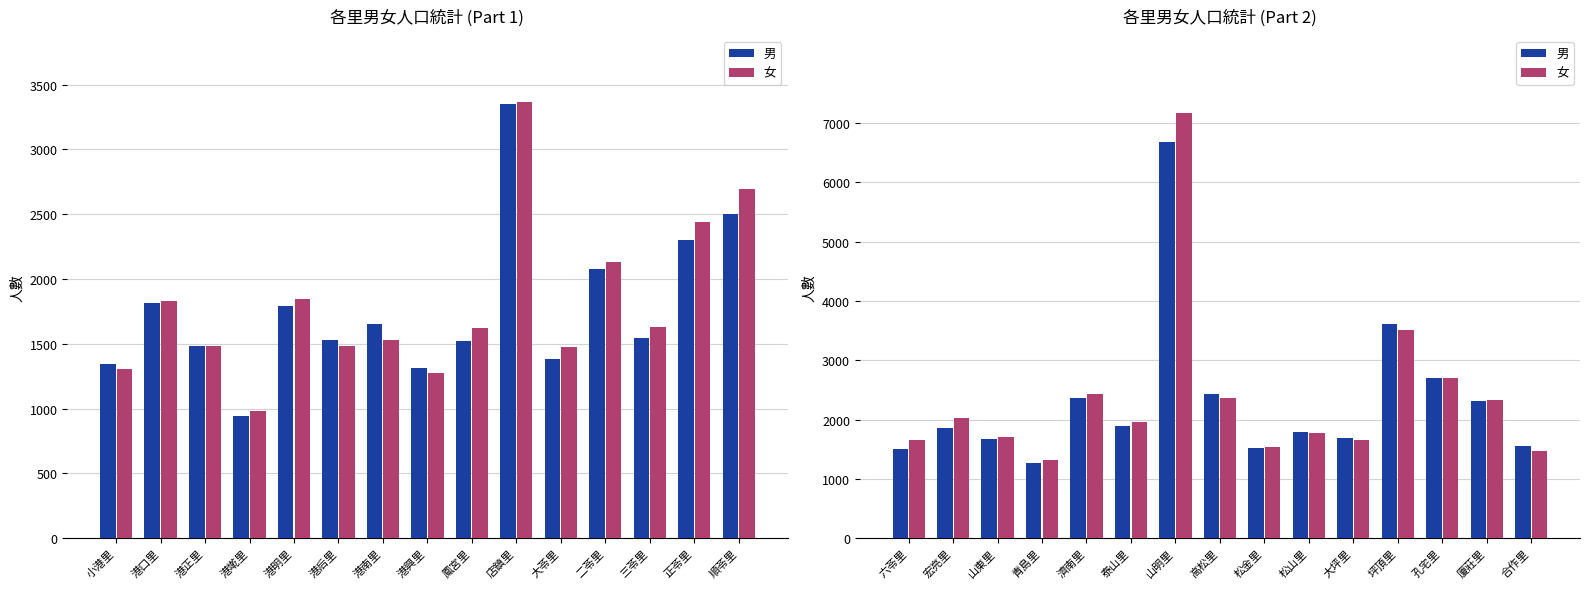

The value of 男 at 六苓里 is 968. True or false?

False